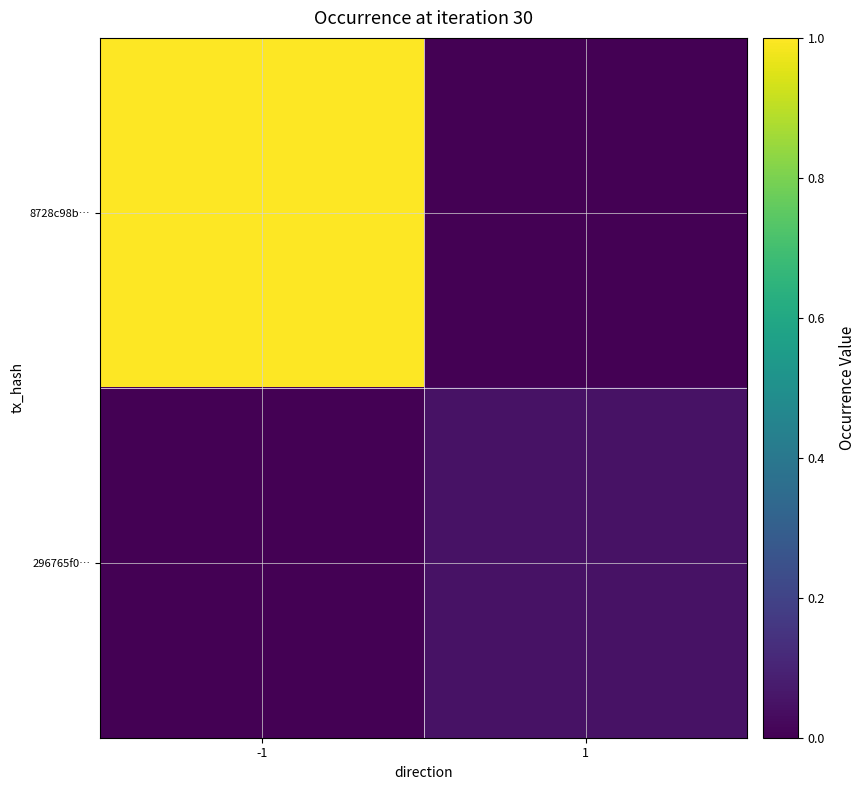

How many series are shown in this chart?

2